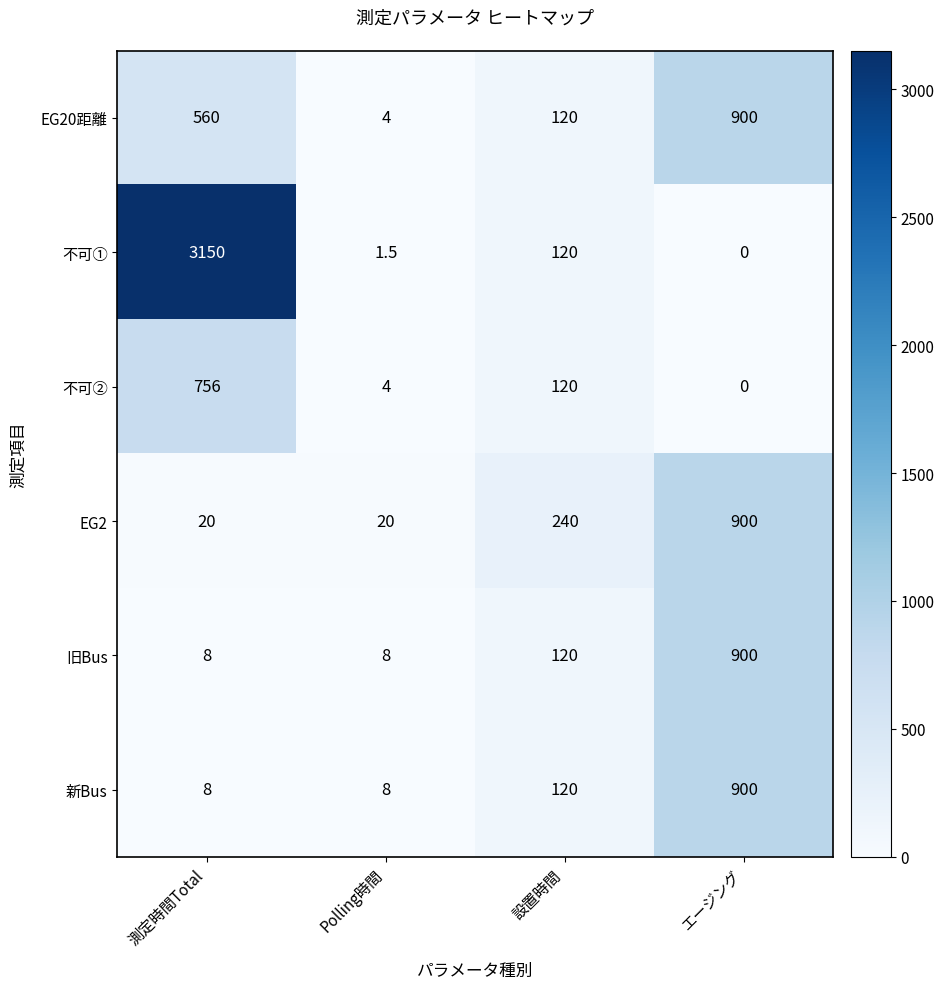

Reading left to right, list all the values displayed in this chart.

EG20距離: 560.0	4.0	120.0	900.0
不可①: 3150.0	1.5	120.0	0.0
不可②: 756.0	4.0	120.0	0.0
EG2: 20.0	20.0	240.0	900.0
旧Bus: 8.0	8.0	120.0	900.0
新Bus: 8.0	8.0	120.0	900.0